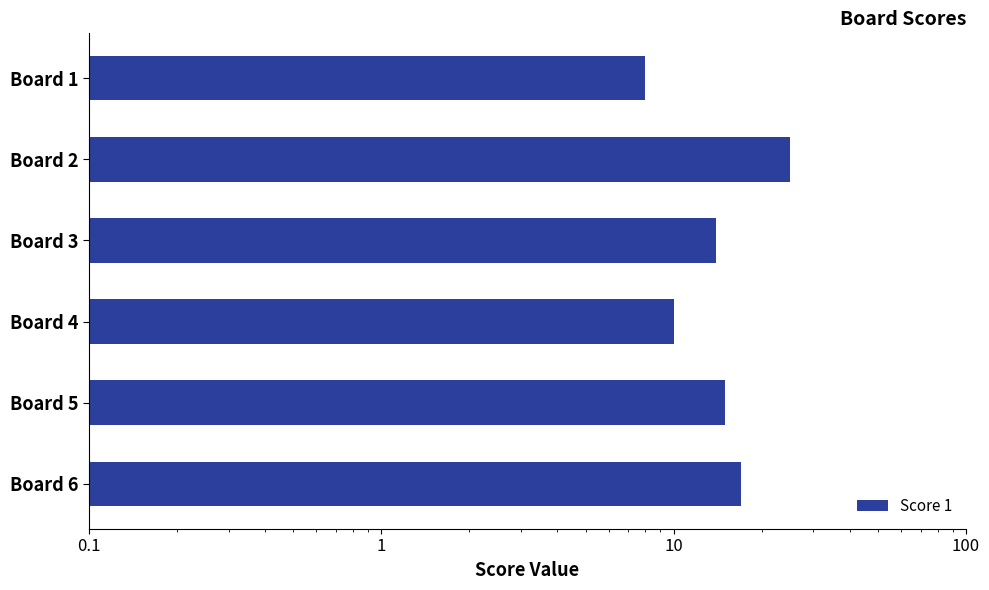

The value at Board 6 is 28. True or false?

False